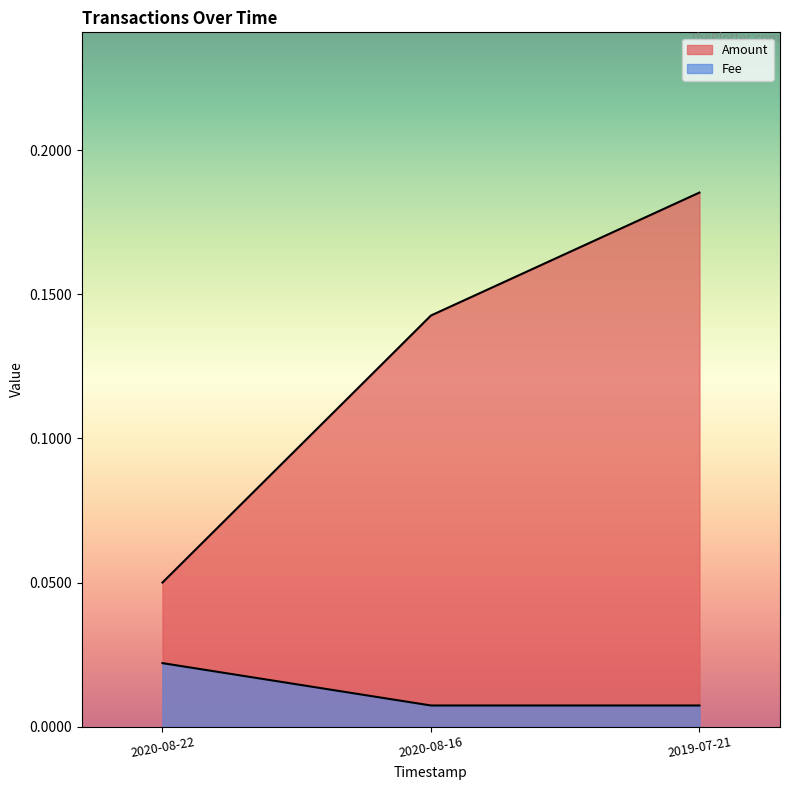

The Amount series shows 0.2 at 2020-08-16 22:32:11. True or false?

False